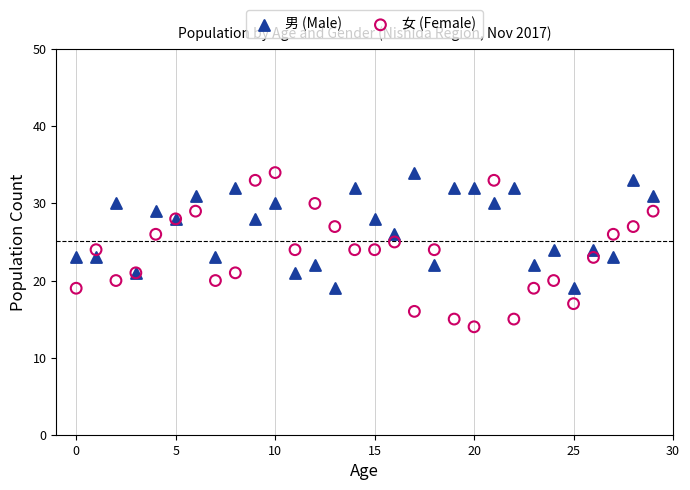

Which series has the widest spread of Y values?

女 (Female)